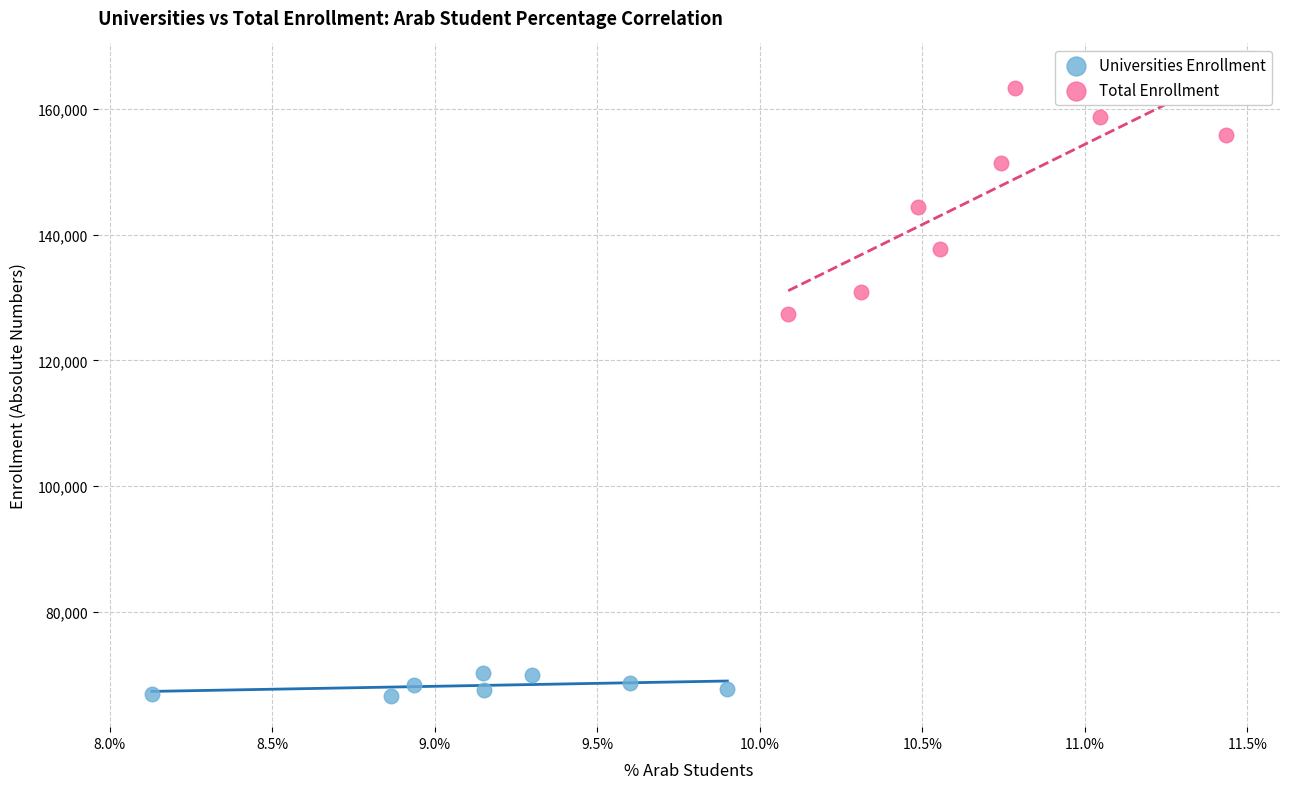

Which series contains the lowest Y value?

Universities Enrollment